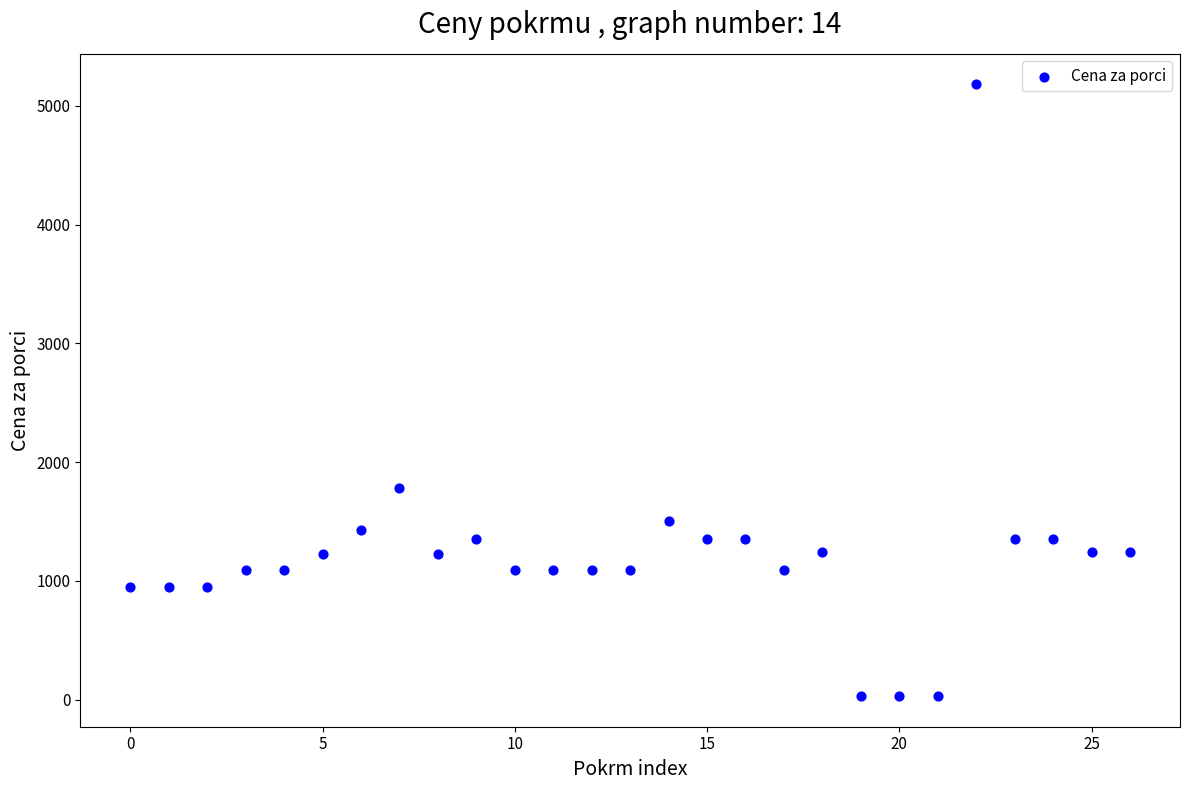

What is the range of Y values (max minus min)?

5151